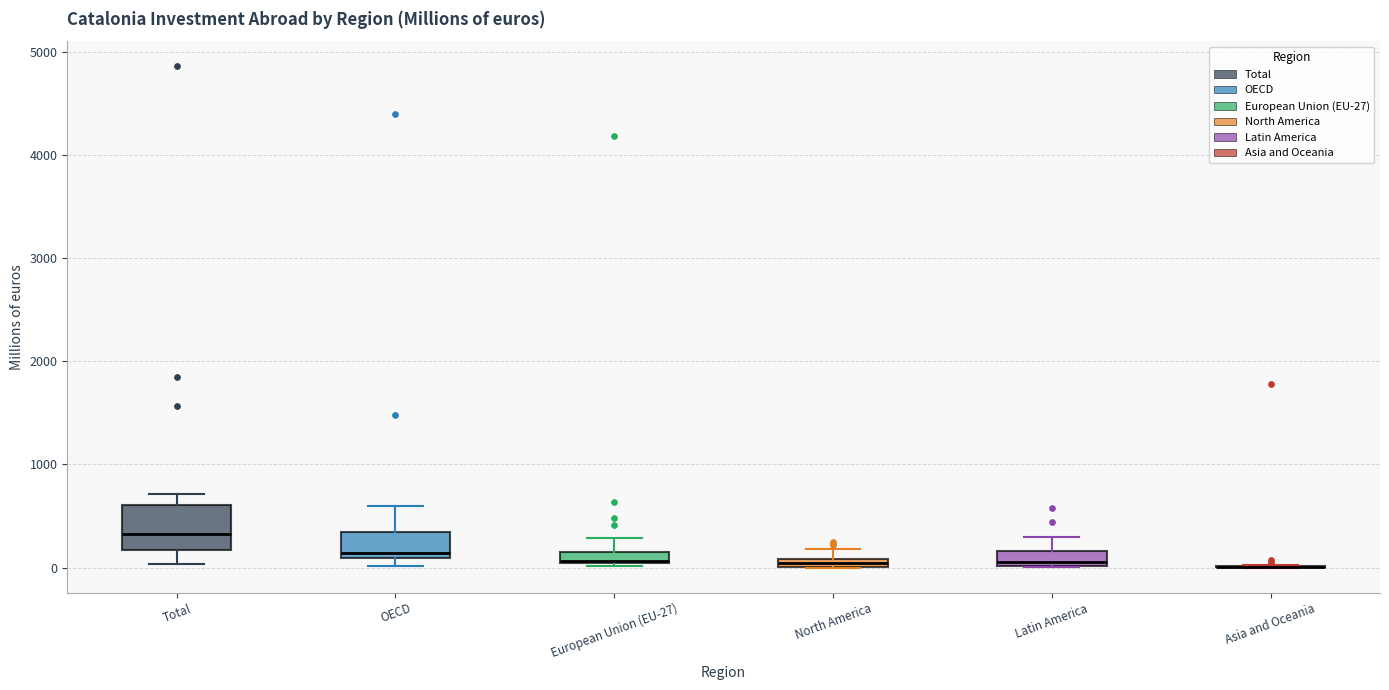

Where is the upper edge of the box for North America on the y-axis? The values are not printed on the chart, so give them approximately, as read against the axis.

100